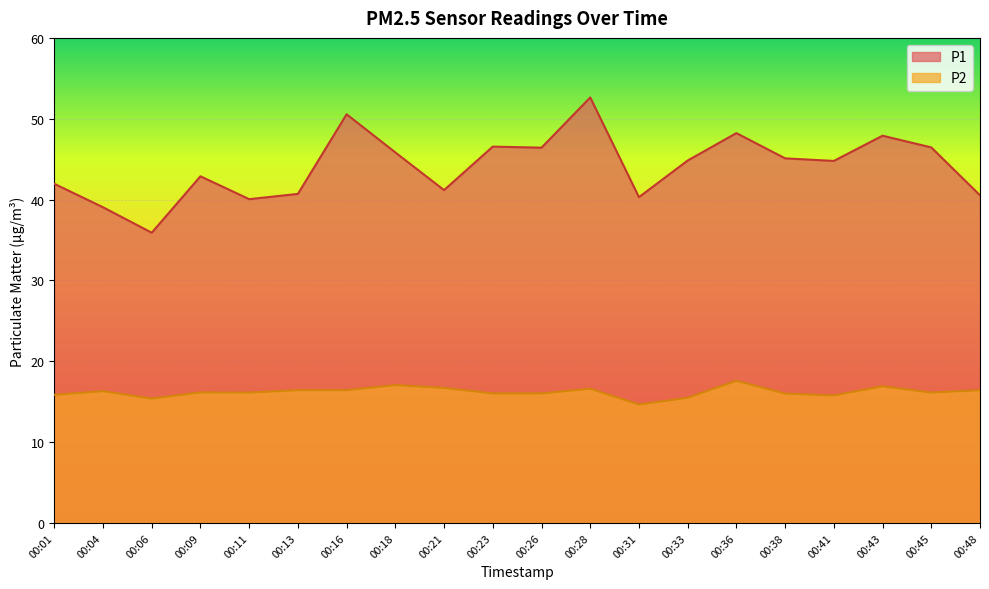

True or false: P1 and P2 intersect in this chart.

False